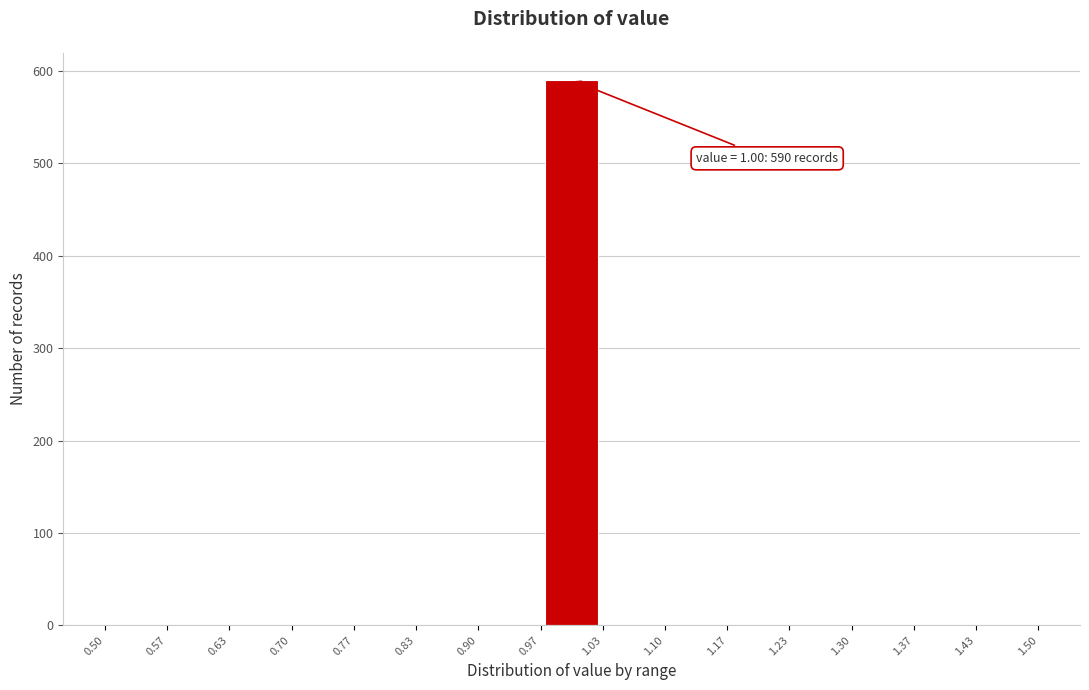

Over which range of the x-axis is the bar tallest?

0.97 to 1.03